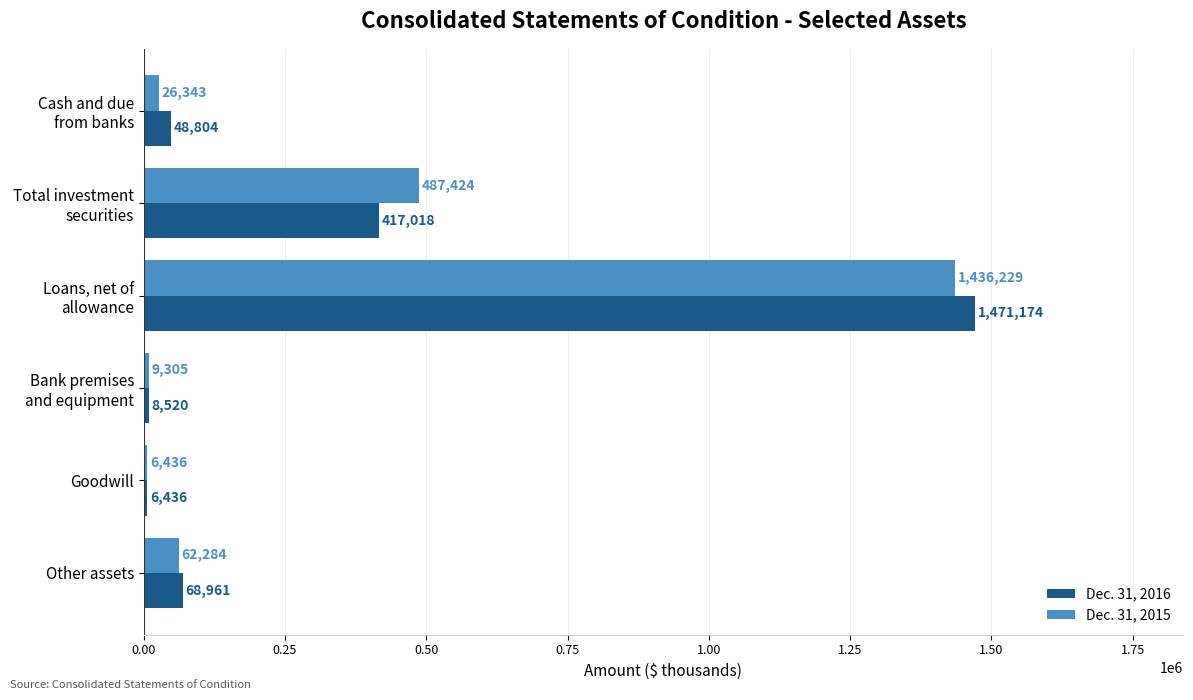

What is the average value of the Dec. 31, 2016 series?

336819